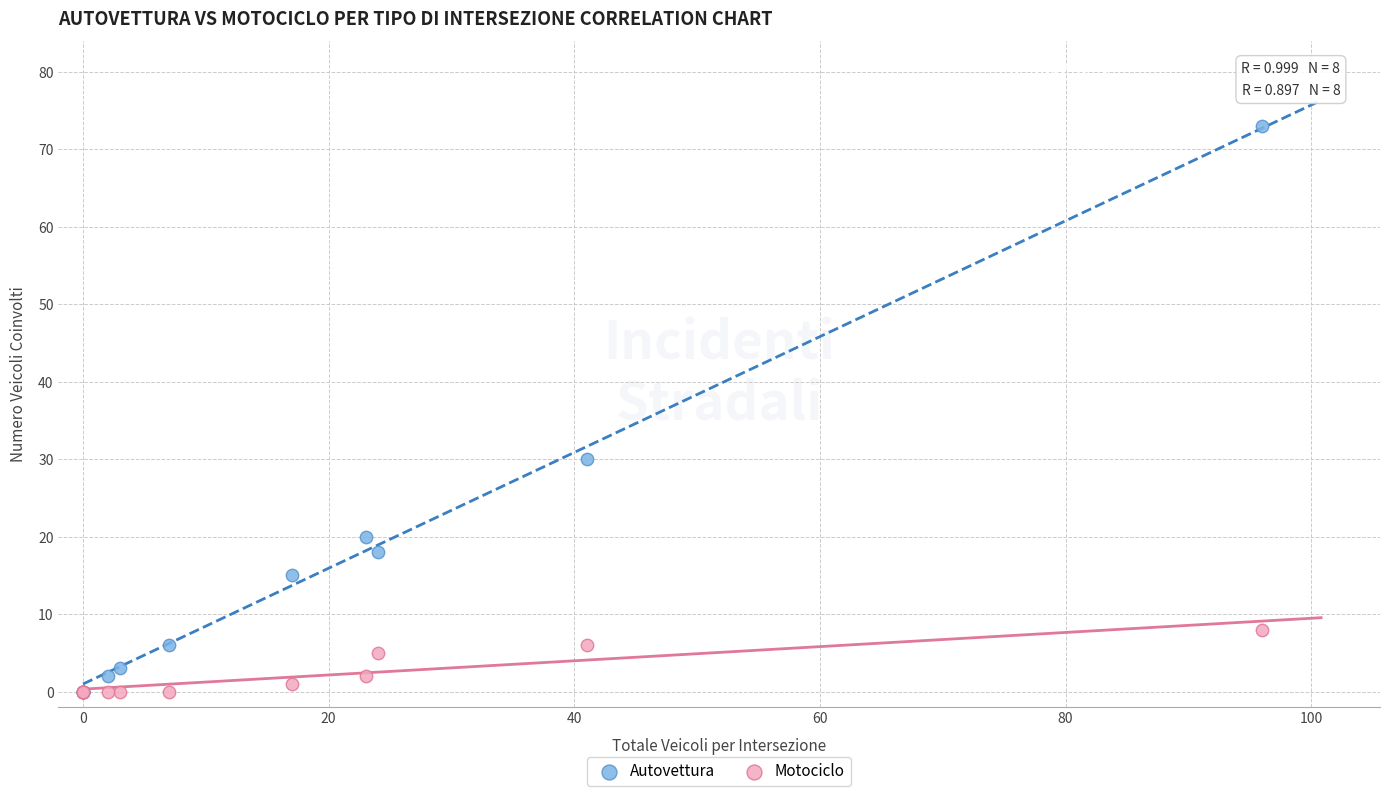

Across all series, what Y value is closest to 36?

30